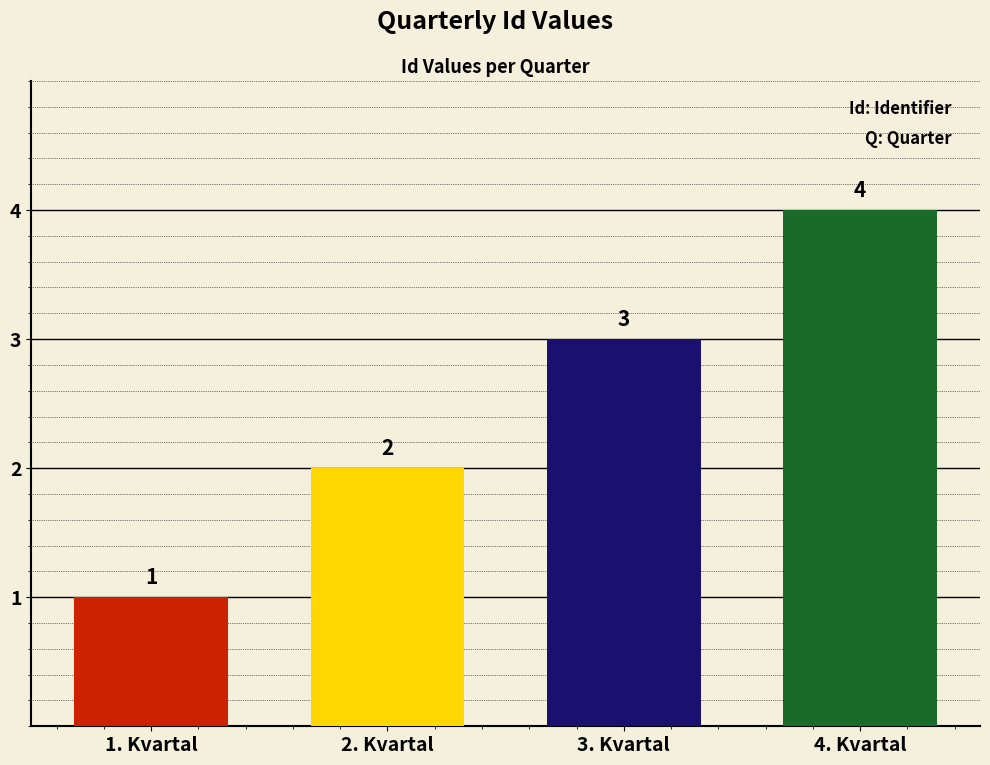

The chart shows a value of 4 at 4. Kvartal. True or false?

True